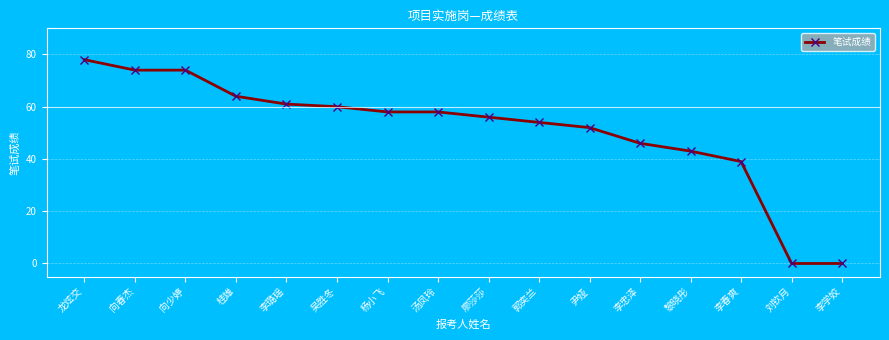

What is the difference between the values at 刘钦月 and 李忠泽?

46